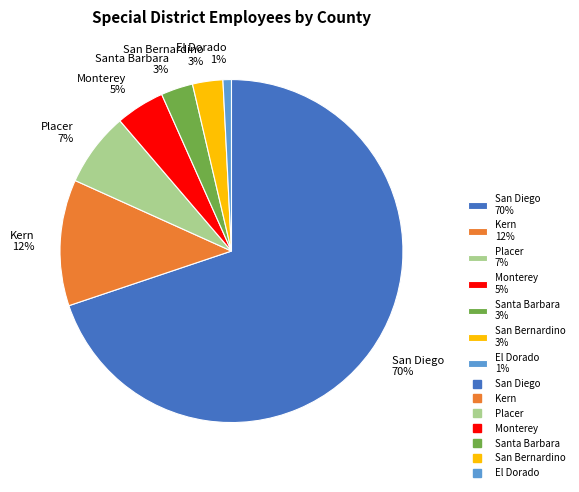

What is the majority slice?

San Diego